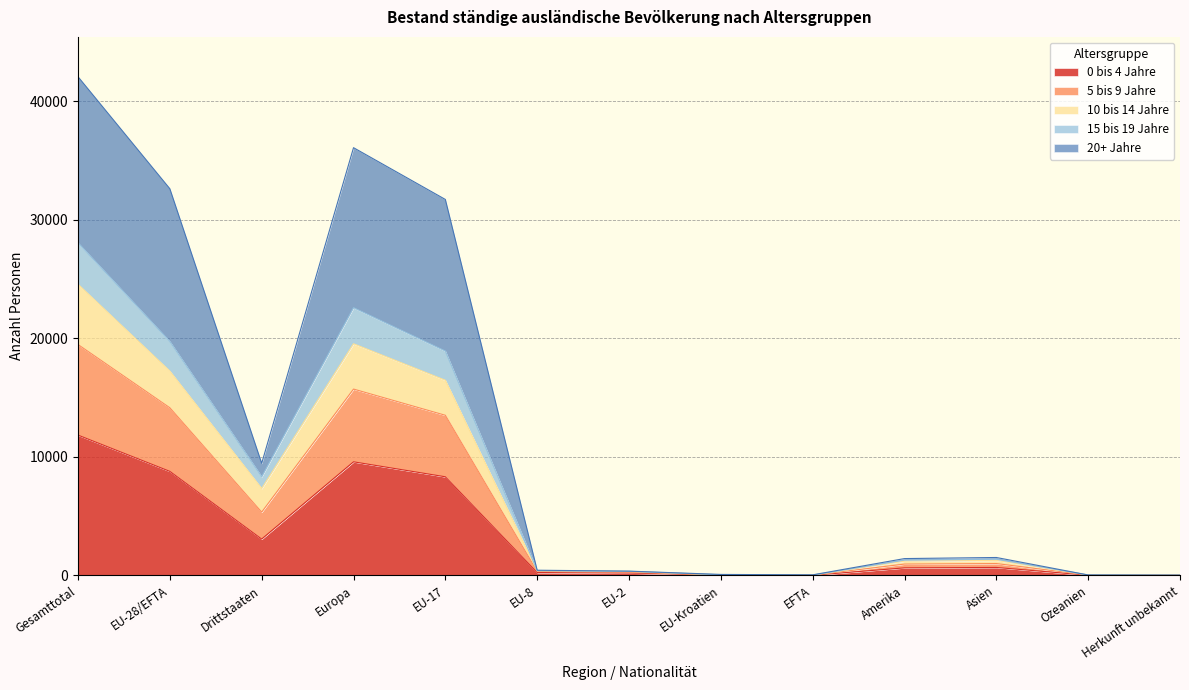

True or false: 10 bis 14 Jahre and 15 bis 19 Jahre intersect in this chart.

False